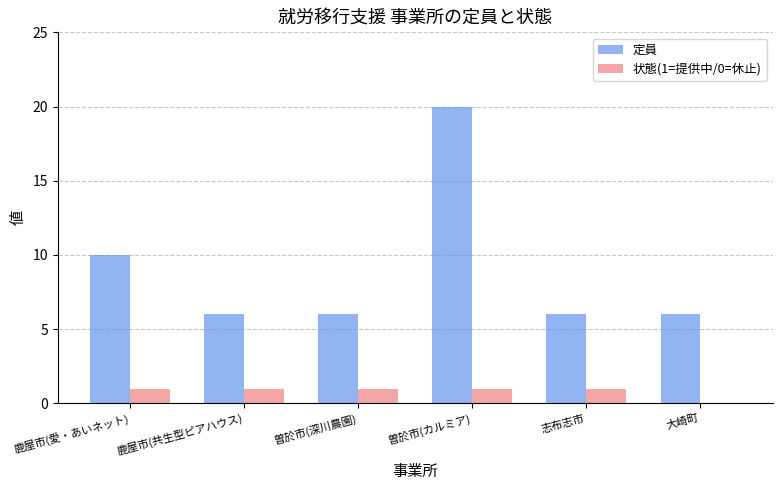

Between 鹿屋市(愛・あいネット) and 鹿屋市(共生型ピアハウス), which series saw the biggest shift?

定員